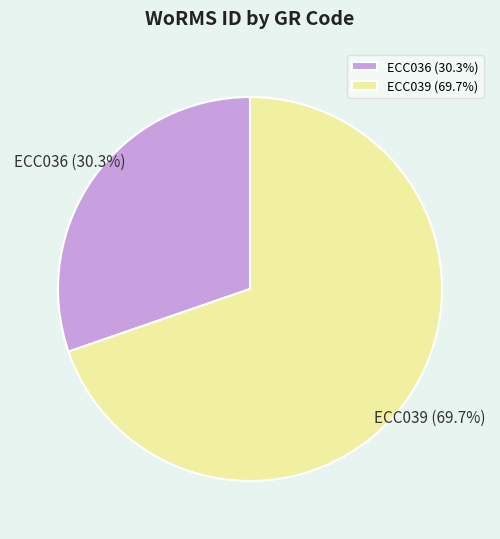

What percentage do ECC036 and ECC039 together represent?

100.0%